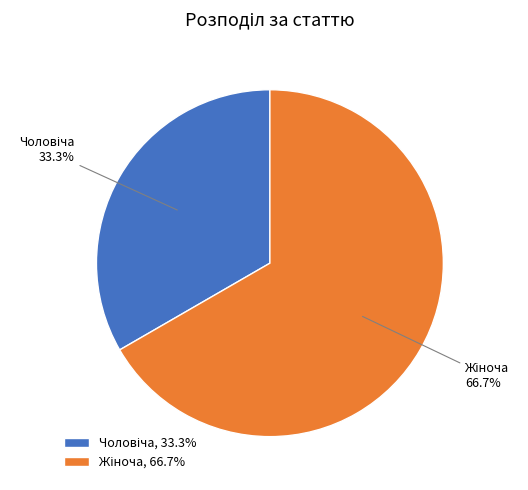

Is there a majority slice in this chart?

Yes